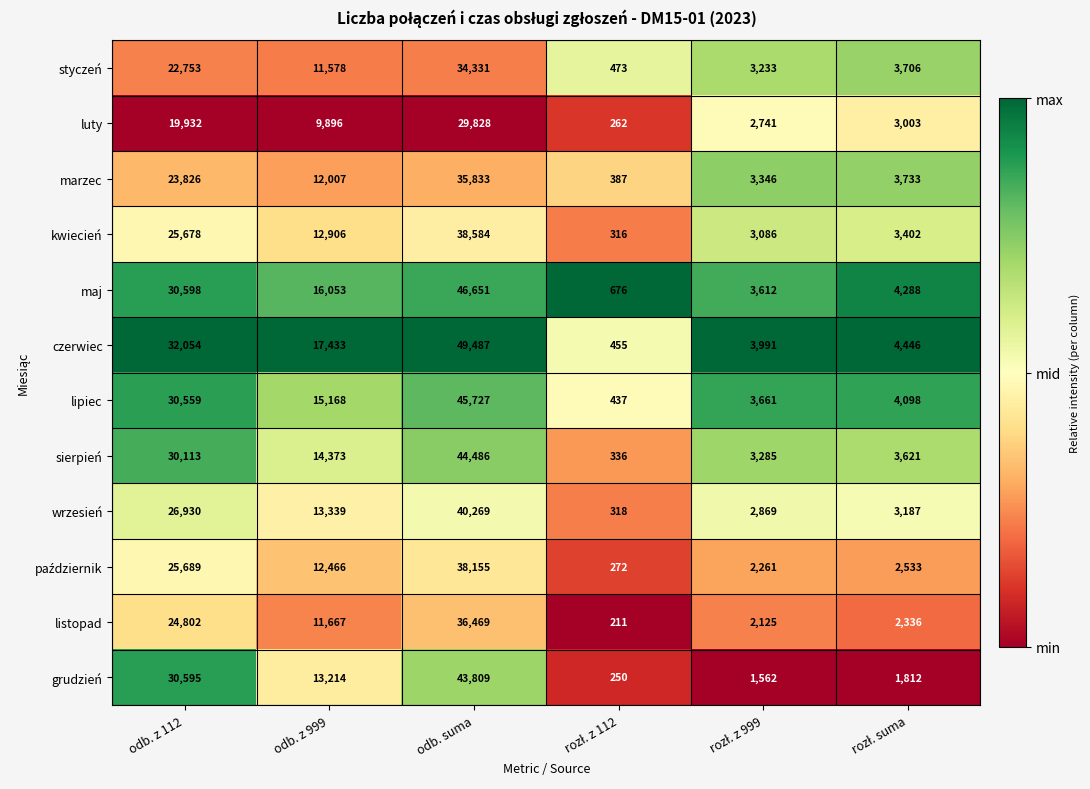

At which label is listopad closest to 18340?

odb. z 112